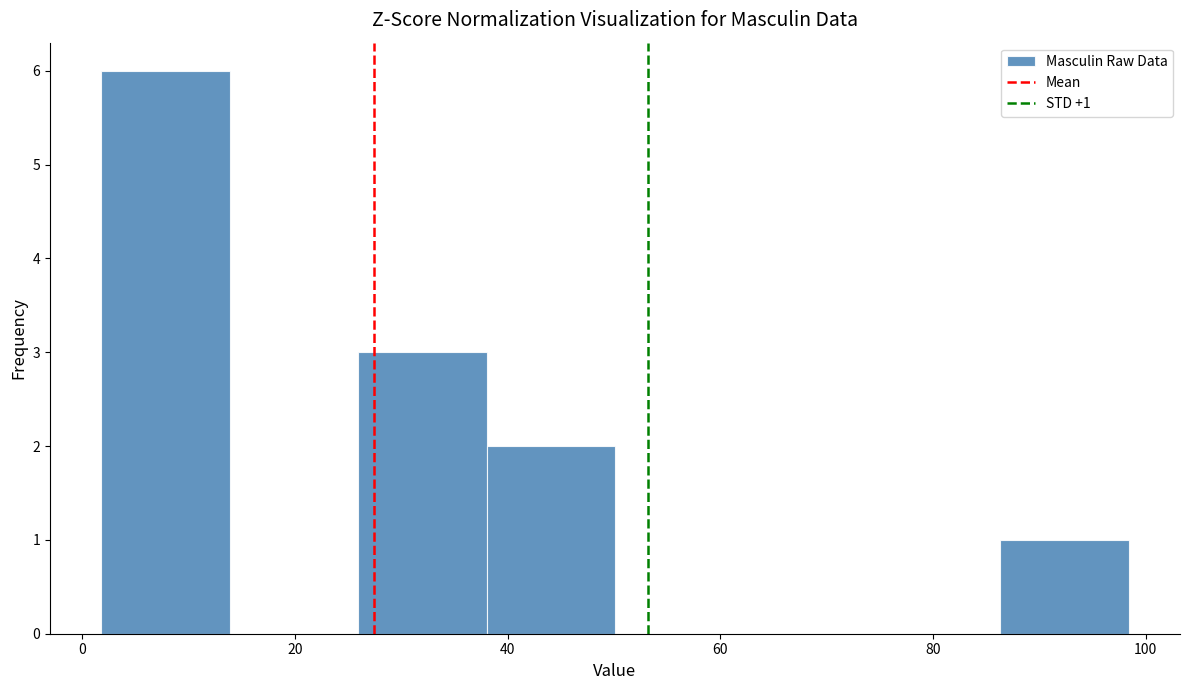

Which range on the x-axis has the tallest bar?

2 to 14